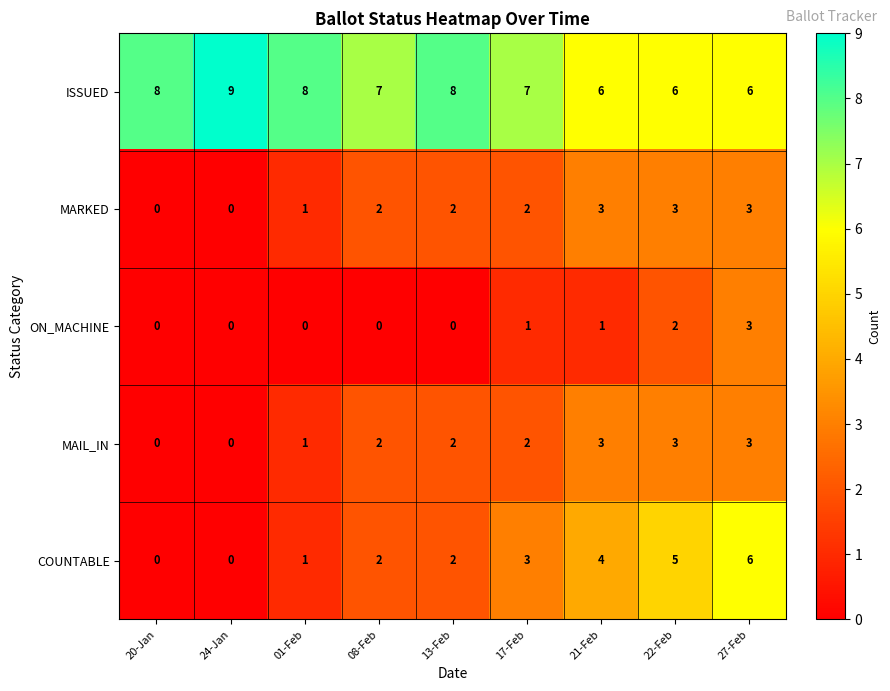

The MARKED series shows 1 at 17-Feb. True or false?

False